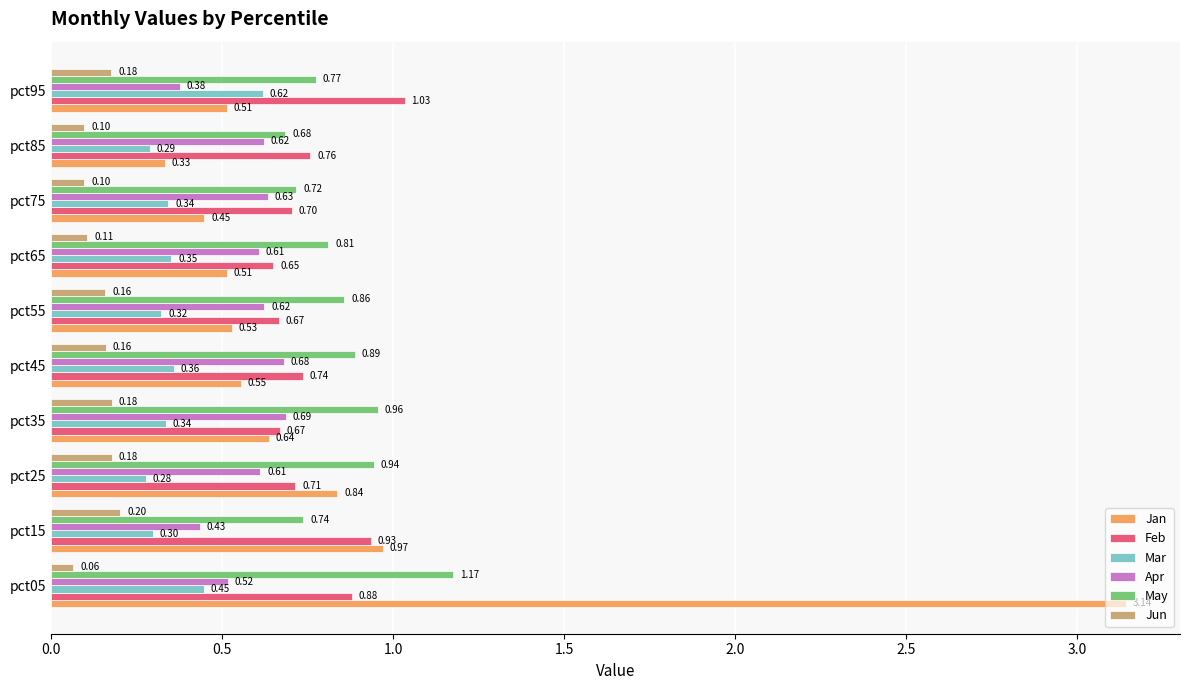

At pct45, list the series in order from smallest to largest.

Jun, Mar, Jan, Apr, Feb, May